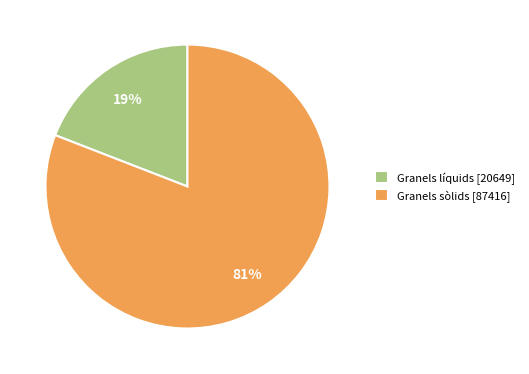

What is the largest slice in the pie chart?

Granels sòlids